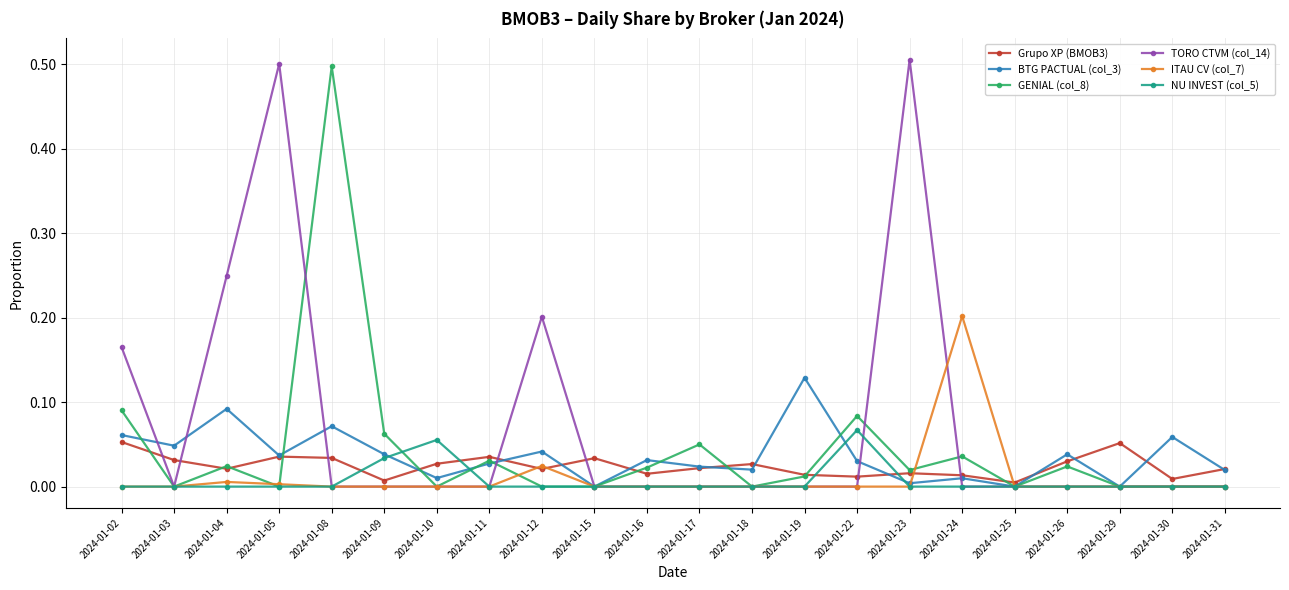

Where is the first local minimum for BTG PACTUAL (col_3)?

2024-01-03